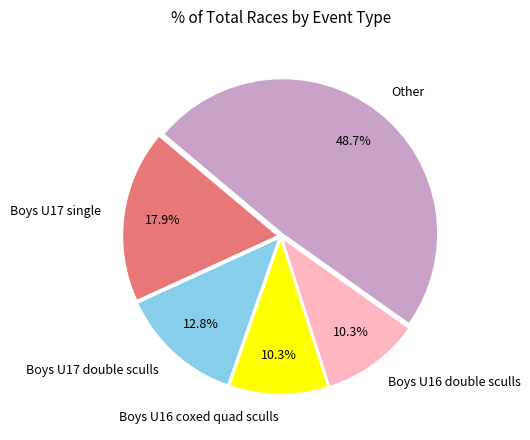

What is the ratio of the value at Boys U16 coxed quad sculls to the value at Boys U17 single?

0.6